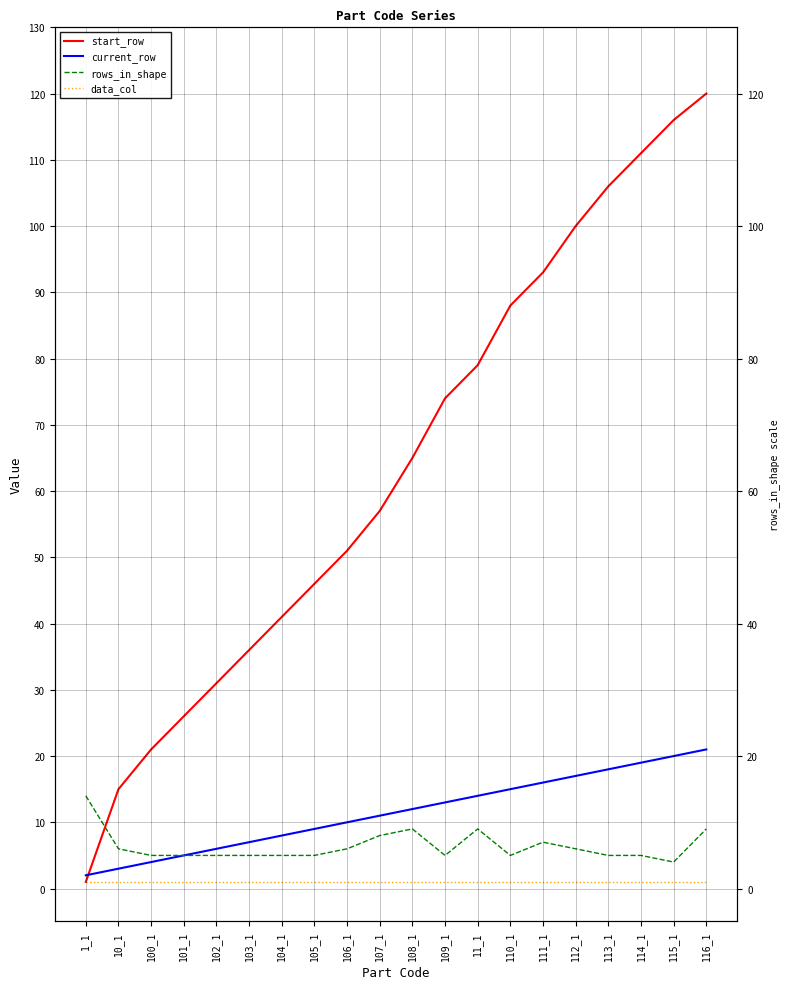

At which label does data_col reach its peak?

1_1